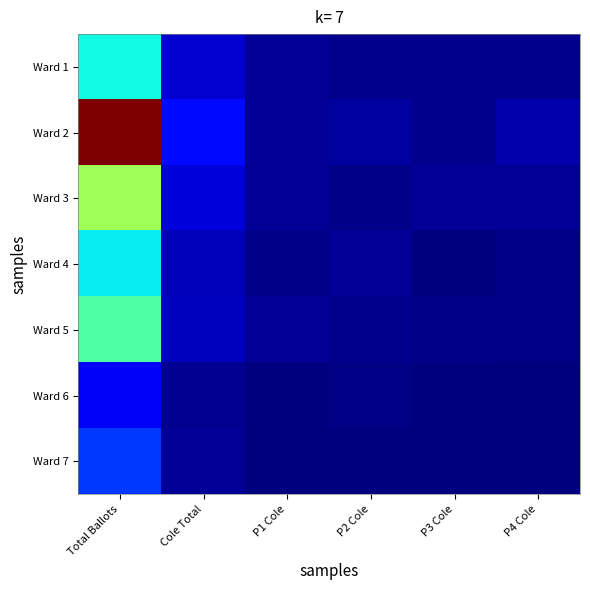

What is the total value across all series at P3 Cole?

216